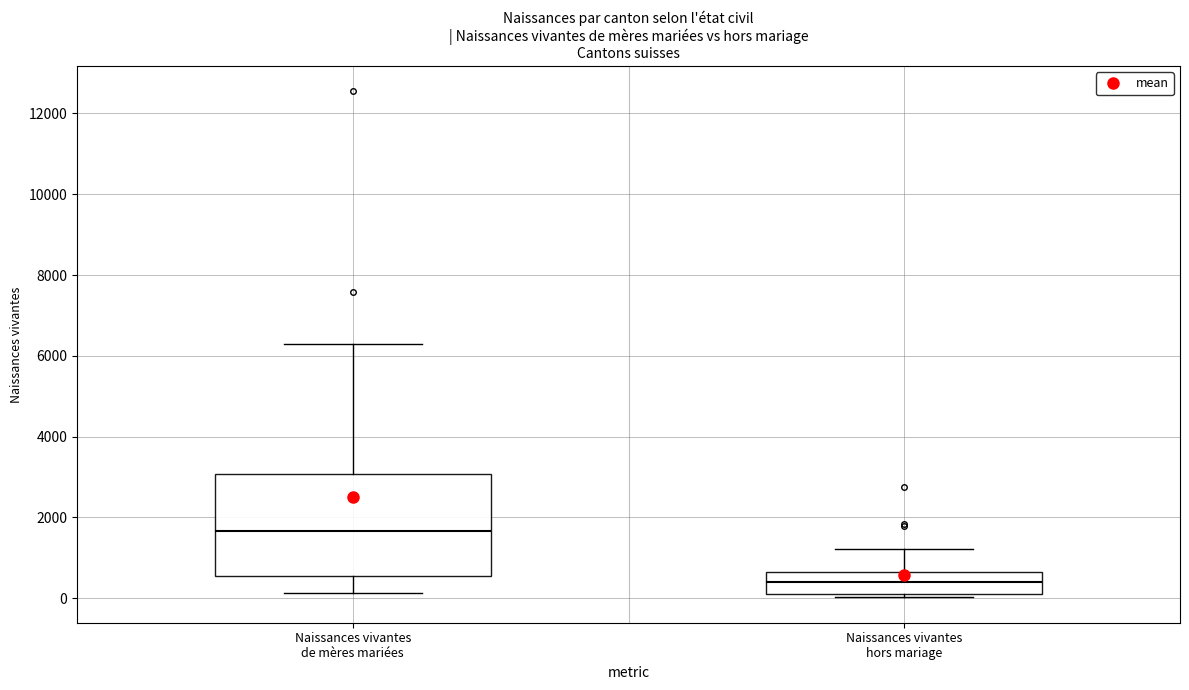

Reading left to right, read every box against the y-axis: the position of its median line, the range the box covers, and the ends of its whiskers. The values are not printed on the chart, so give them approximately, as read against the axis.

Naissances vivantes de mères mariées: median 1600, box 600 to 3000, whiskers 200 to 6200
Naissances vivantes hors mariage: median 400, box 0 to 600, whiskers 0 (just below the box's lower edge) to 1200